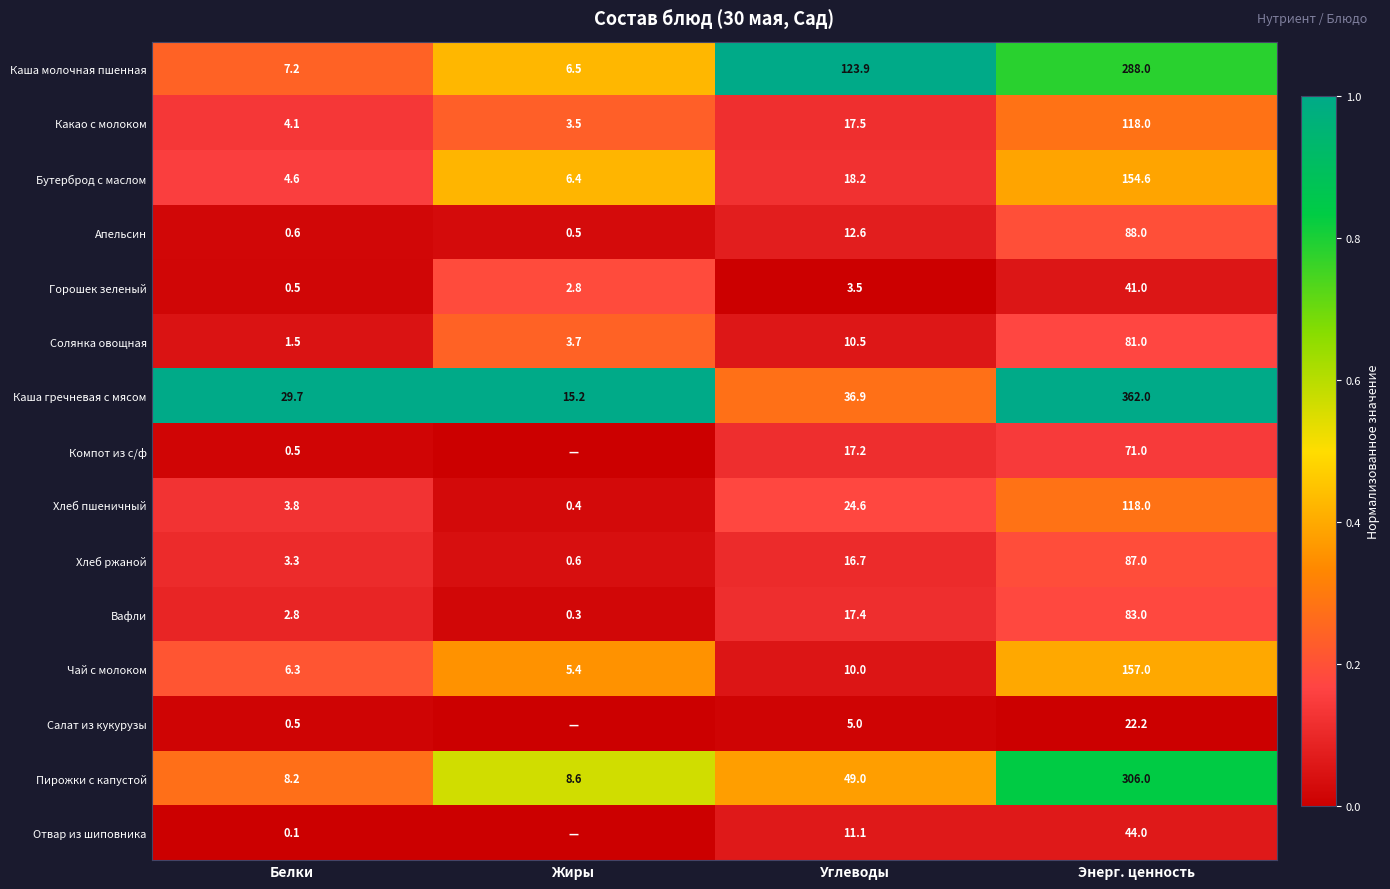

At which category is the sum across all series the highest?

Энерг. ценность